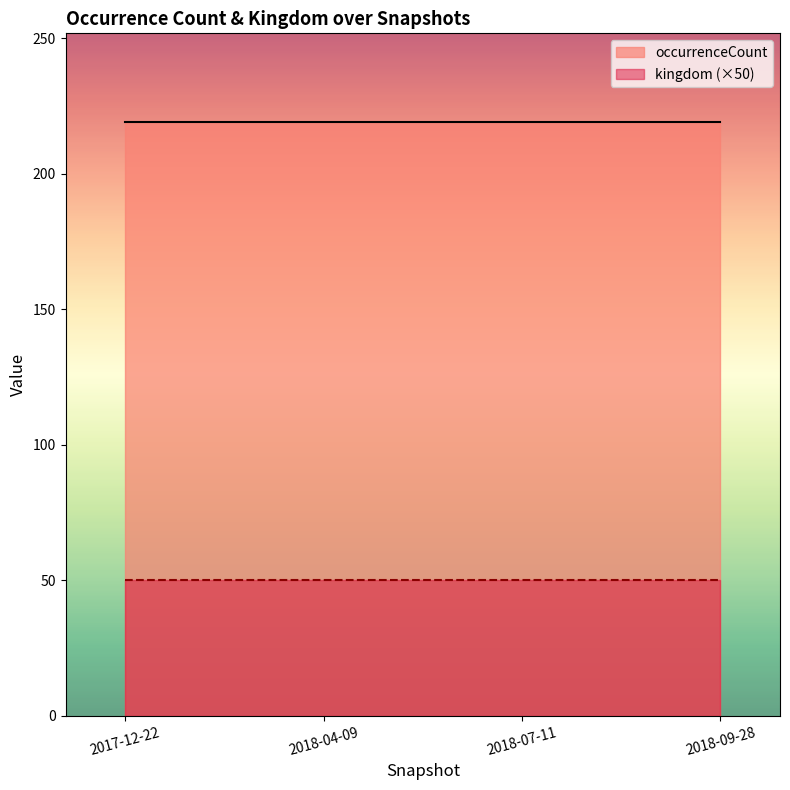

How many distinct data groups are displayed?

2